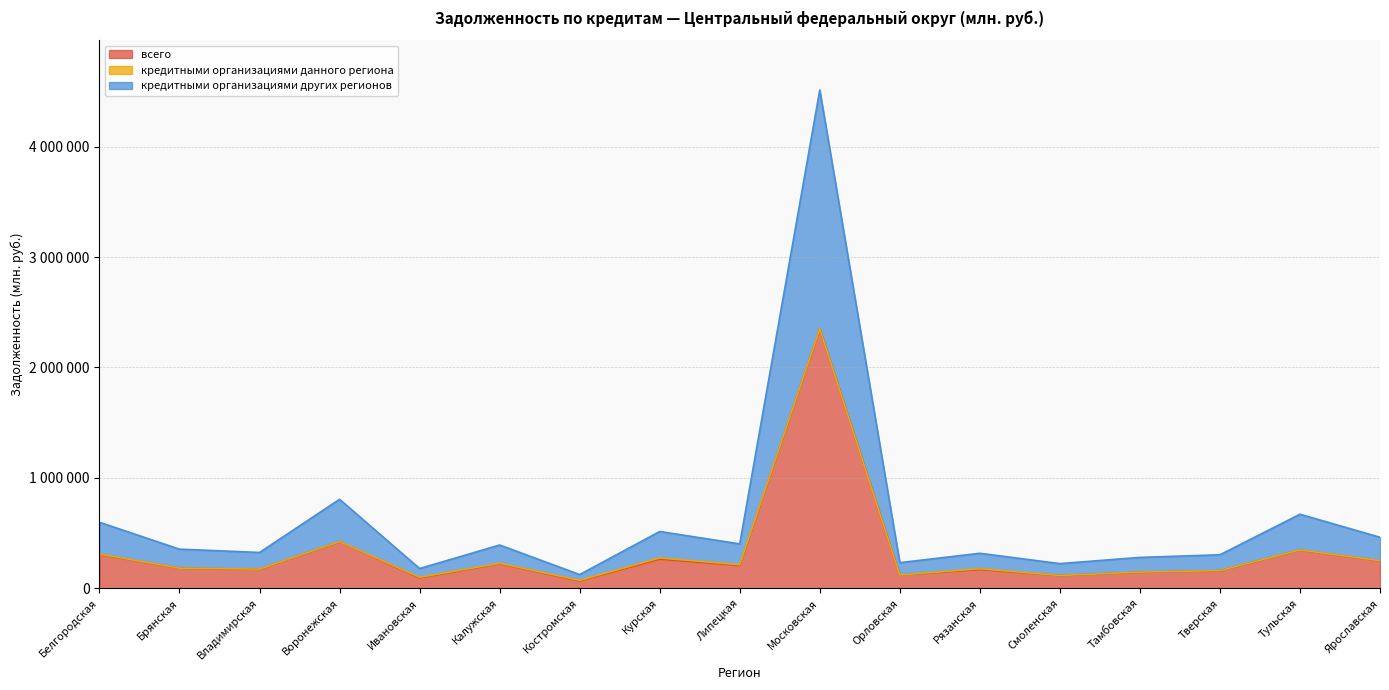

Which series has the widest spread of values?

кредитными организациями других регионов